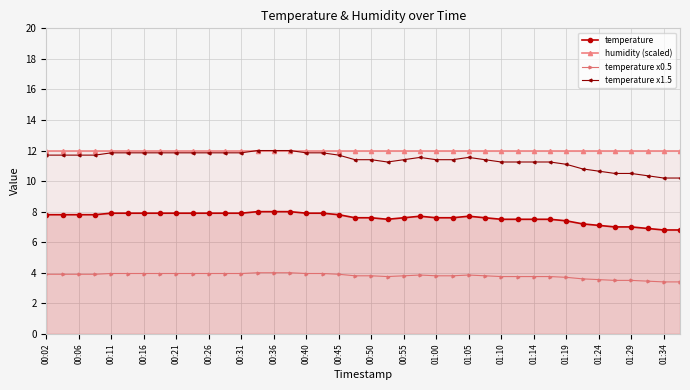

What is the minimum value shown in the chart?

3.4